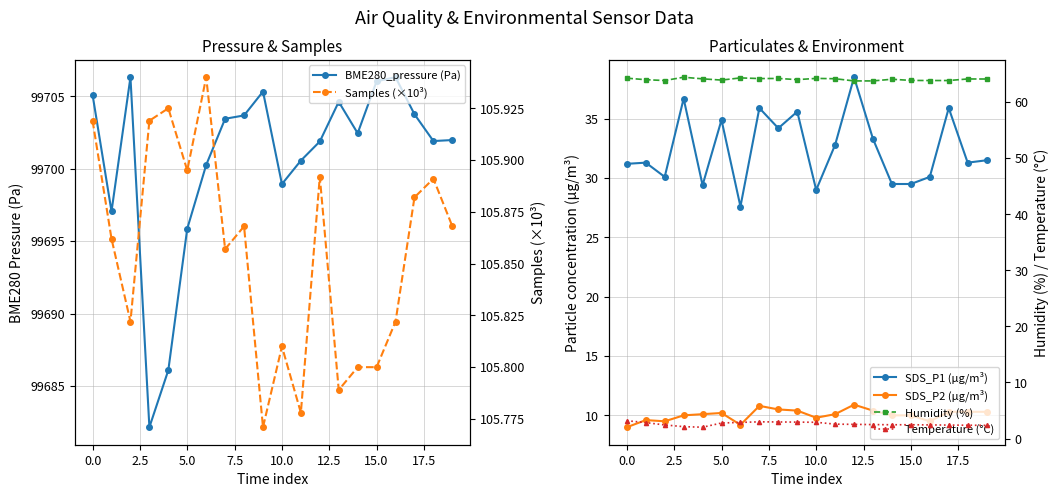

How many lines are shown in the chart?

6